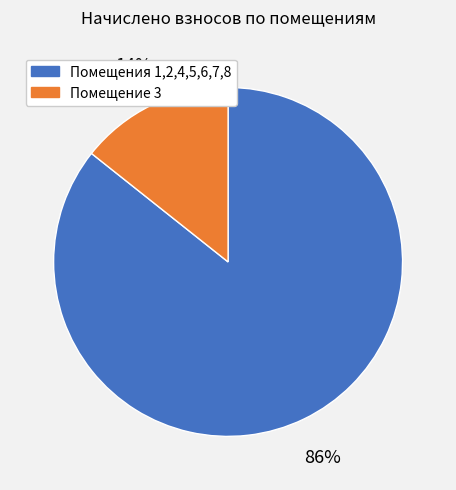

Is it true that Помещения 1,2,4,5,6,7,8 is 74% of the pie?

False